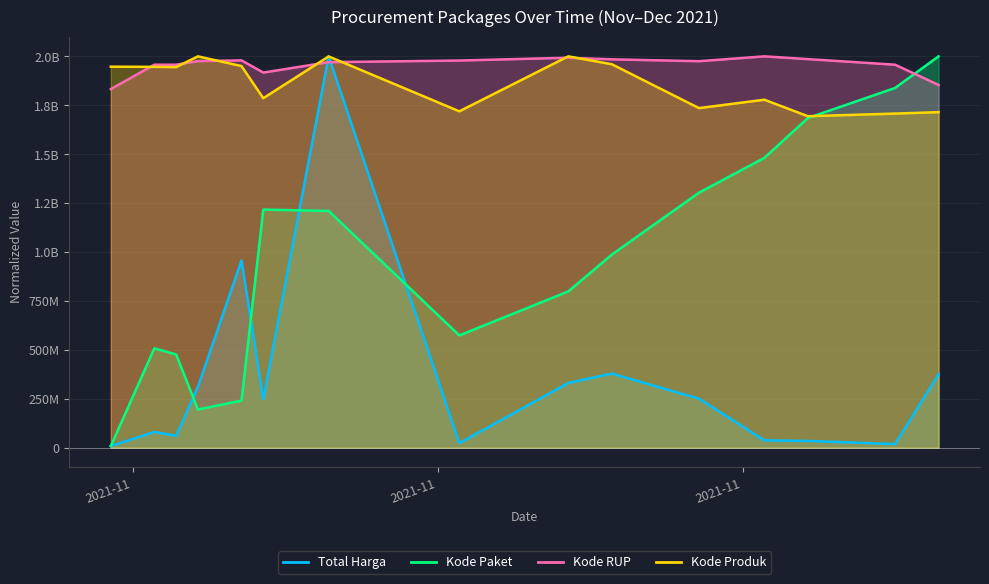

How many times do Kode Produk and Kode Paket cross each other?

1